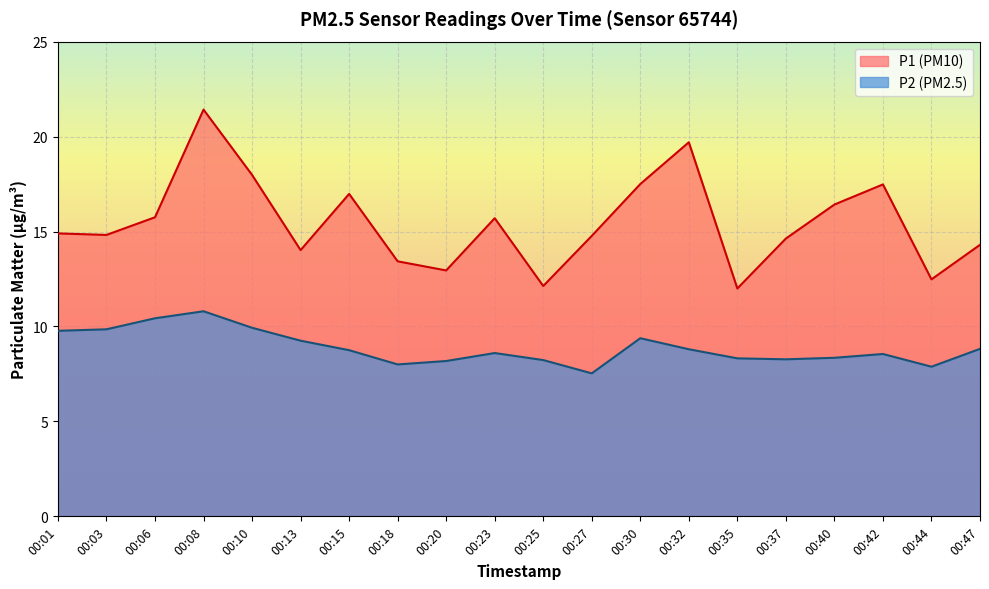

At which label does P1 reach its peak?

00:08